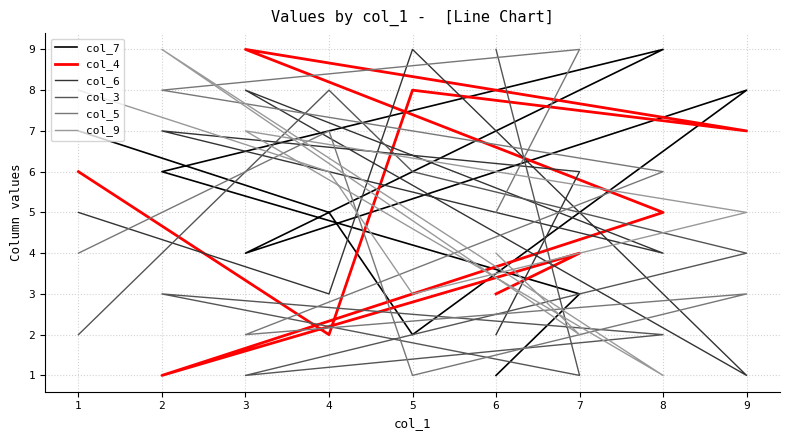

What are all the series names shown in the legend?

col_7, col_4, col_6, col_3, col_5, col_9